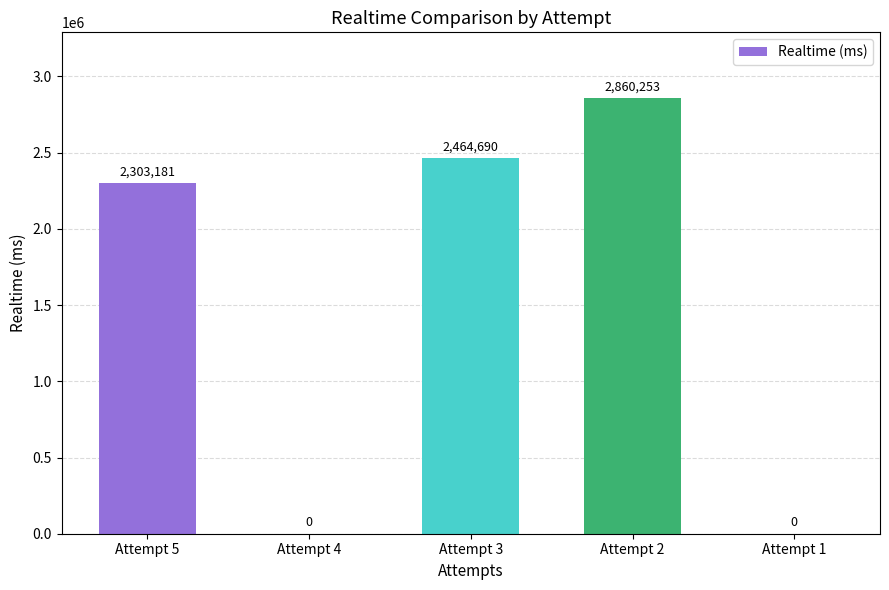

The value at Attempt 2 is 1590194. True or false?

False